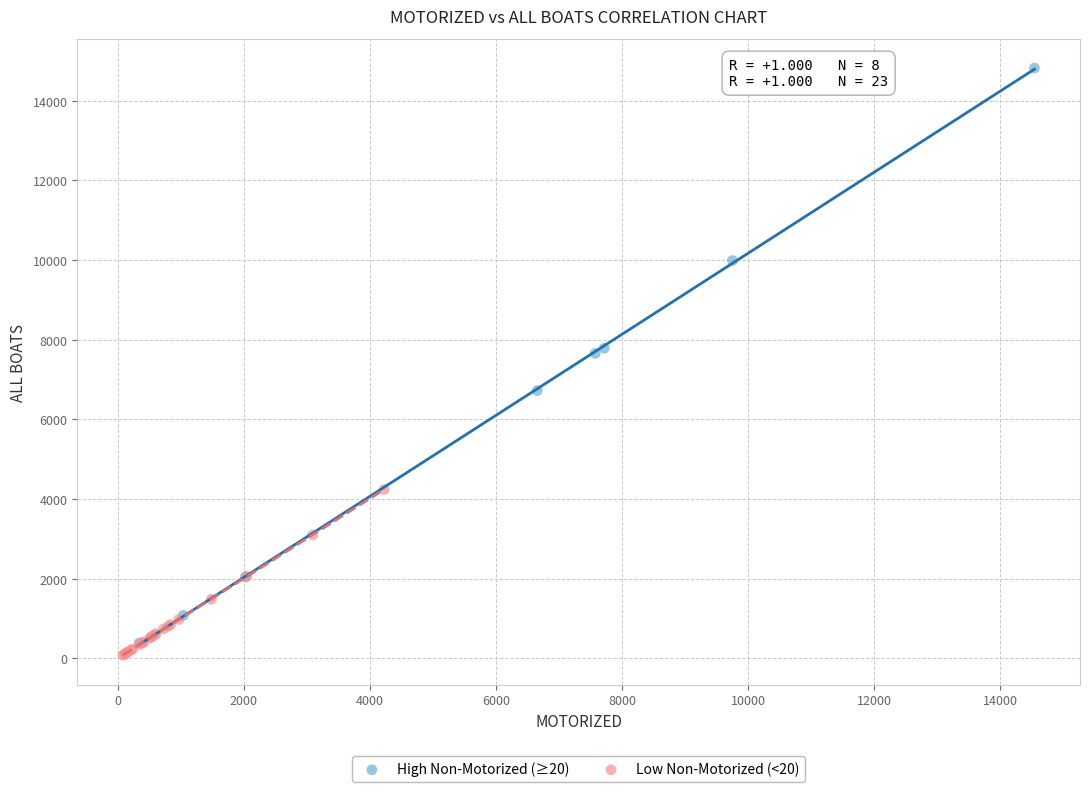

Which series has the widest spread of Y values?

High Non-Motorized (≥20)